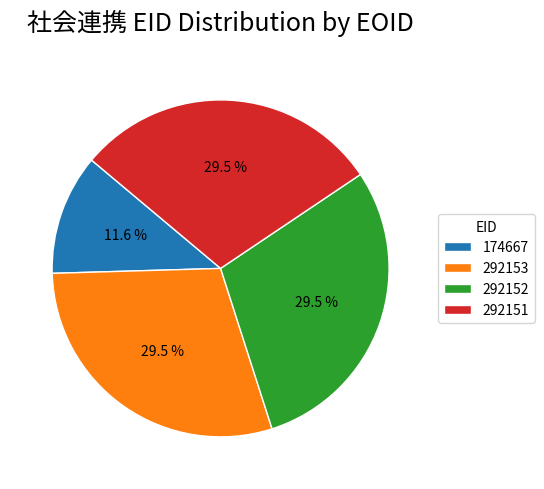

Which slice is the smallest?

174667